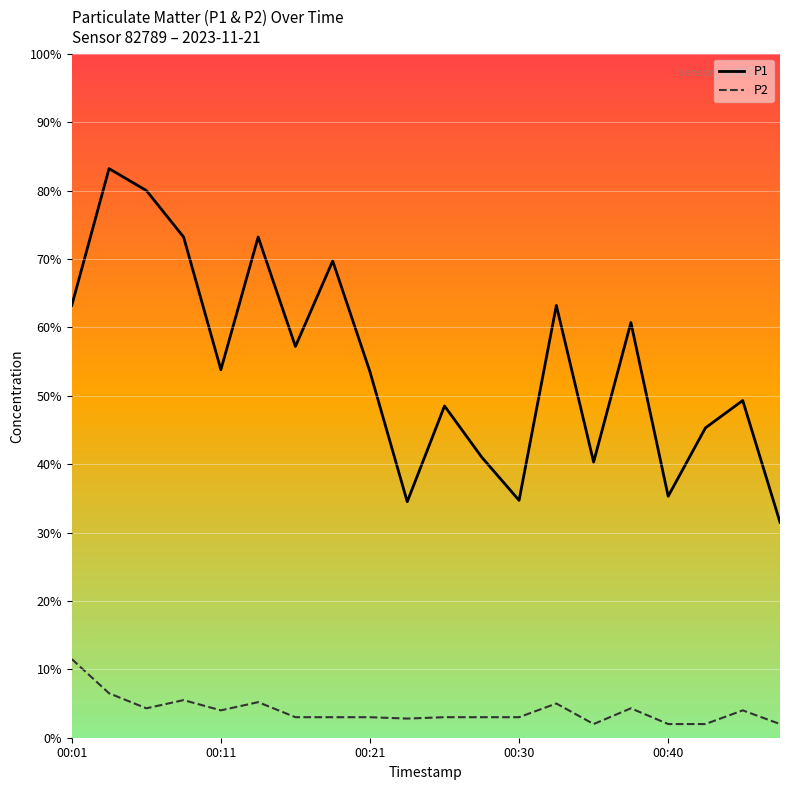

Is this an area chart (filled region under the line)?

No